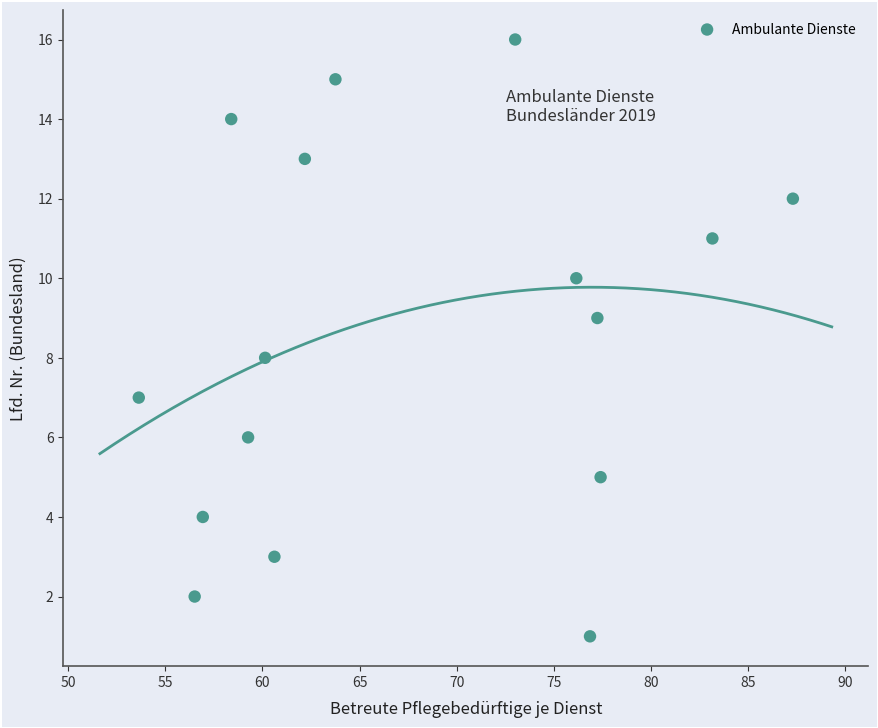

What is the range of Y values (max minus min)?

15